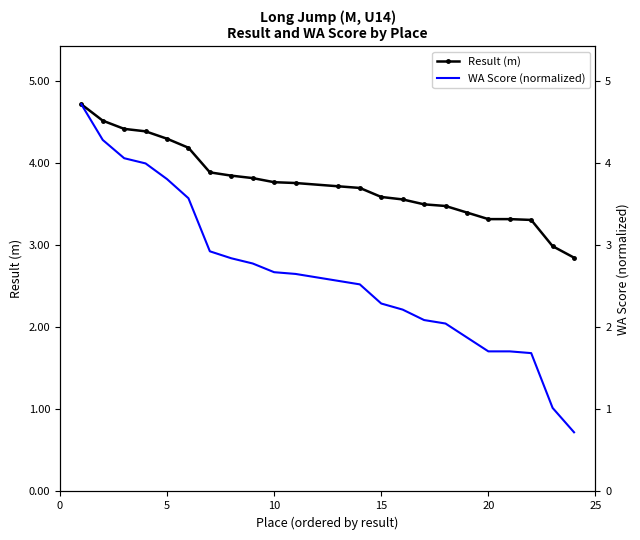

Does the chart have visible grid lines?

No